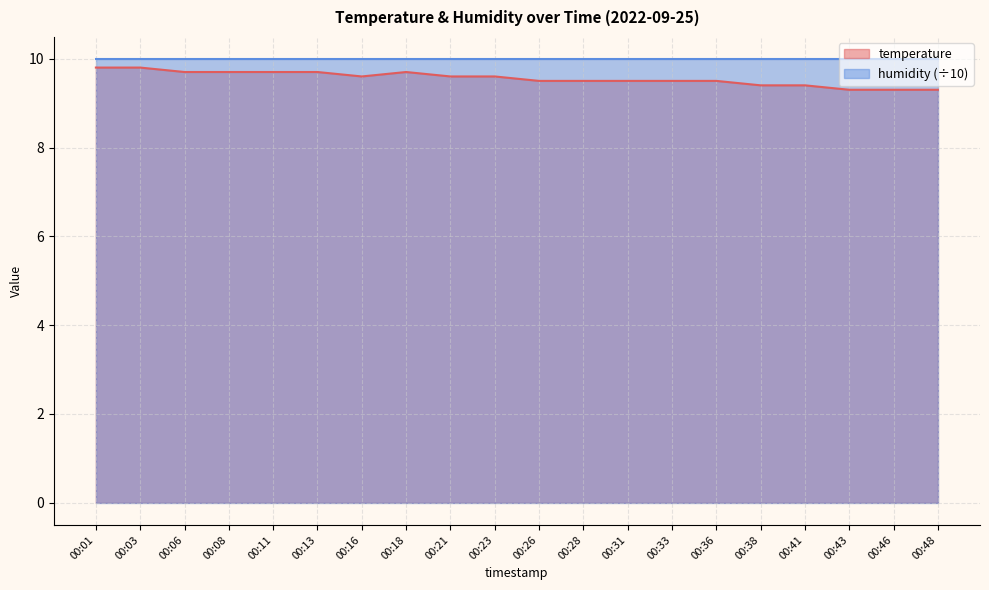

Reading left to right, list all the values displayed in this chart.

00:01=9.8	00:03=9.8	00:06=9.7	00:08=9.7	00:11=9.7	00:13=9.7	00:16=9.6	00:18=9.7	00:21=9.6	00:23=9.6	00:26=9.5	00:28=9.5	00:31=9.5	00:33=9.5	00:36=9.5	00:38=9.4	00:41=9.4	00:43=9.3	00:46=9.3	00:48=9.3